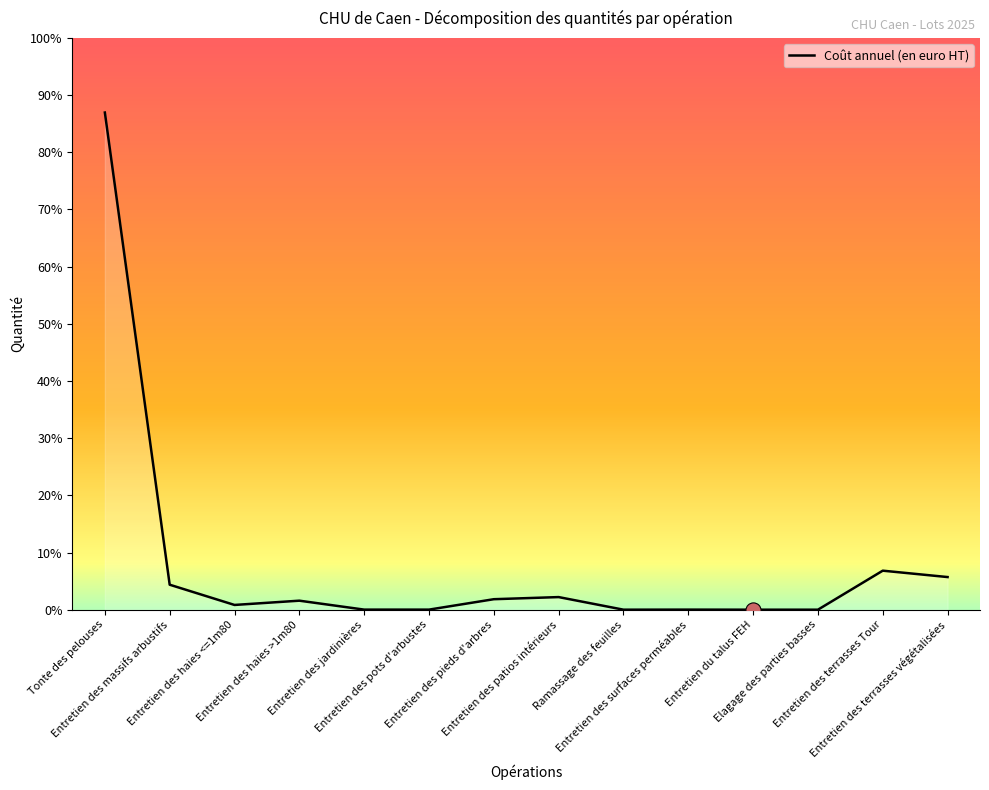

Which has a higher value, Entretien du talus FEH or Entretien des terrasses végétalisées?

Entretien des terrasses végétalisées